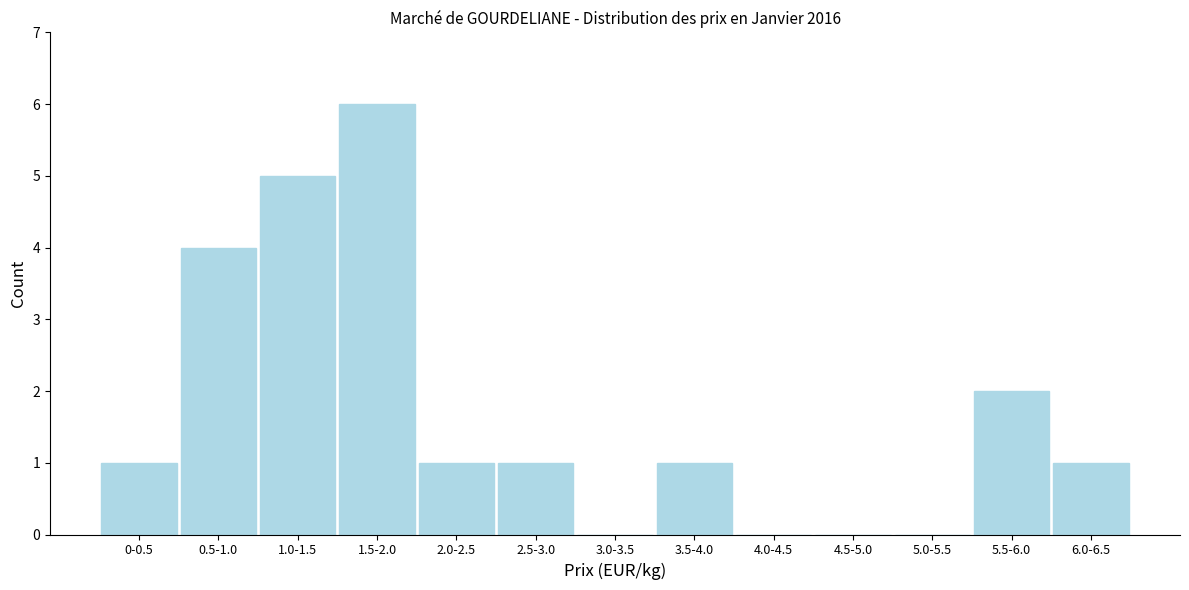

Reading right to left, transcribe all the data shown in this chart.

6.0-6.5=1	5.5-6.0=2	5.0-5.5=0	4.5-5.0=0	4.0-4.5=0	3.5-4.0=1	3.0-3.5=0	2.5-3.0=1	2.0-2.5=1	1.5-2.0=6	1.0-1.5=5	0.5-1.0=4	0-0.5=1